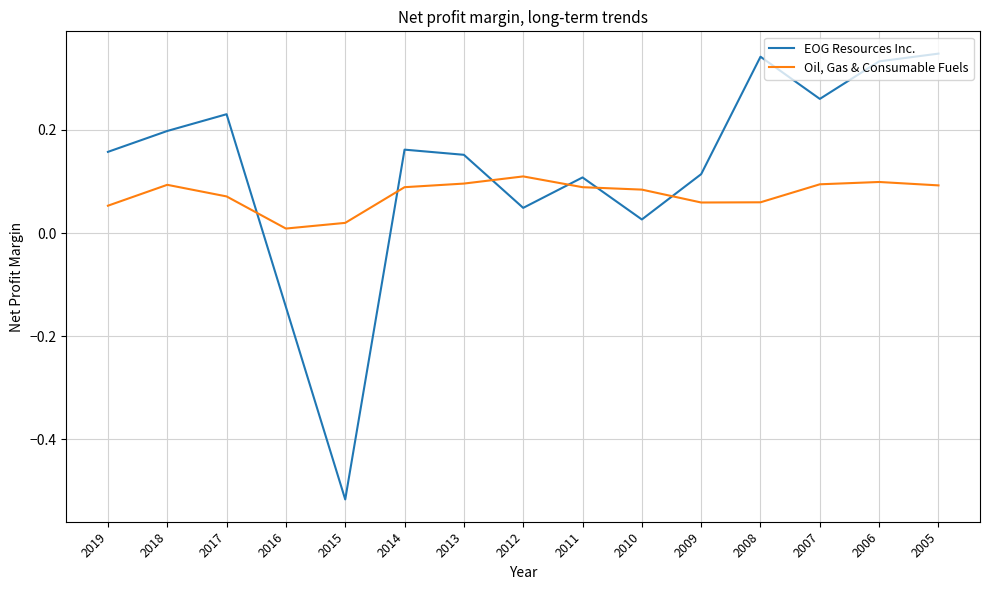

Which series has the widest spread of values?

EOG Resources Inc.